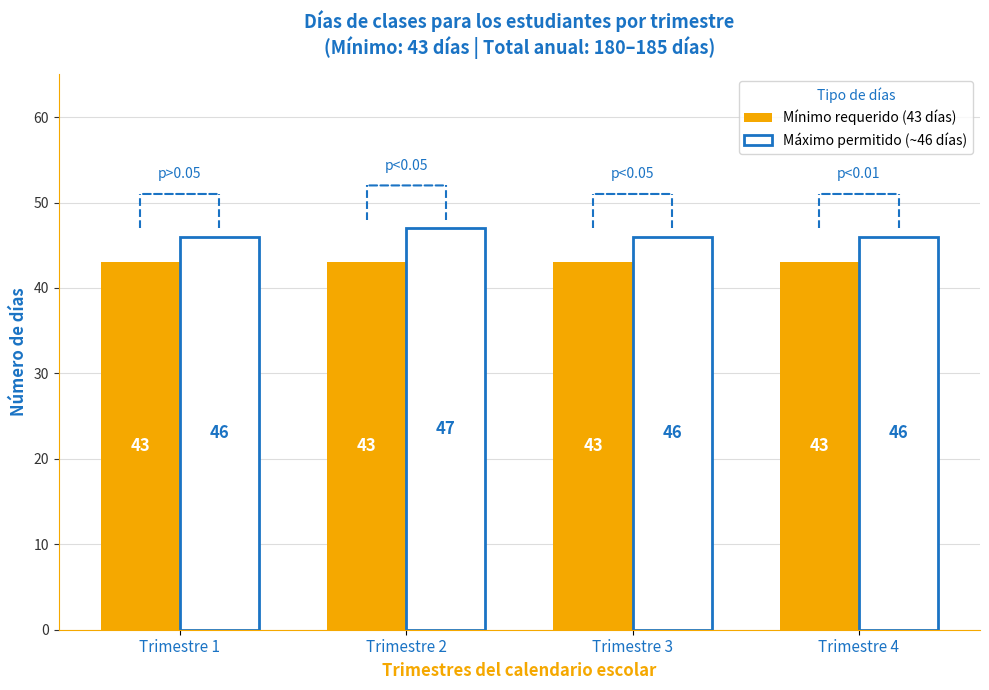

How many Máximo permitido (~46 días) values are between 46 and 47?

4